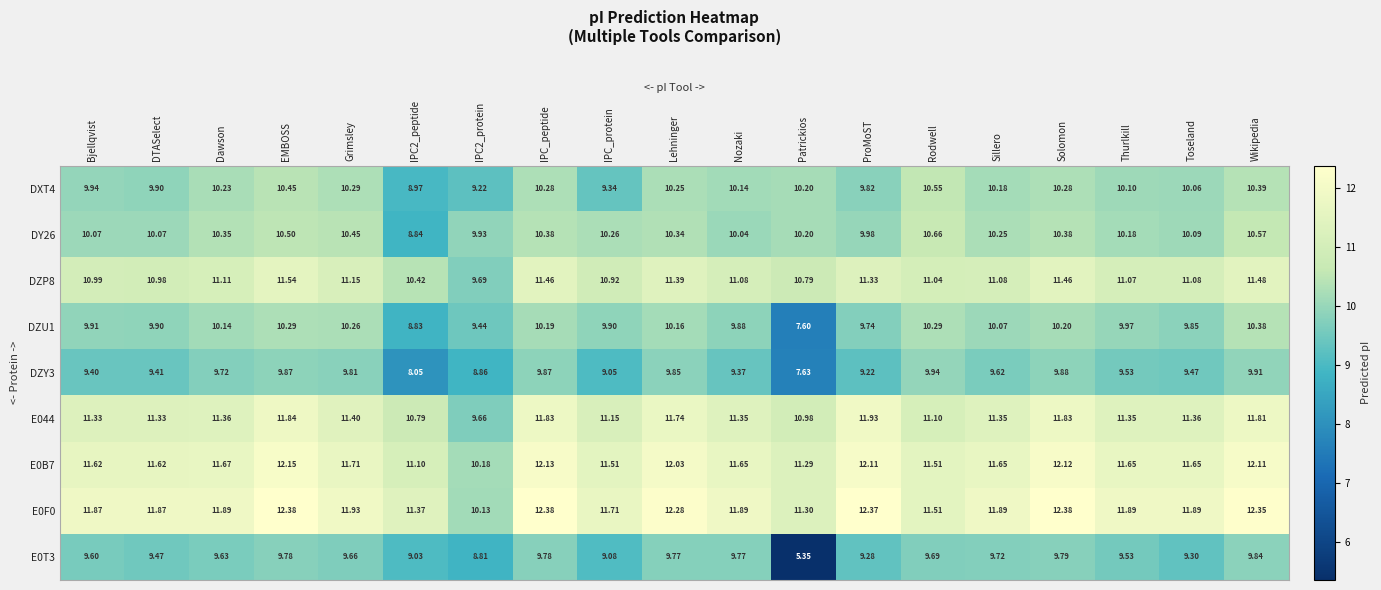

Which series has the largest total across all categories?

E0F0